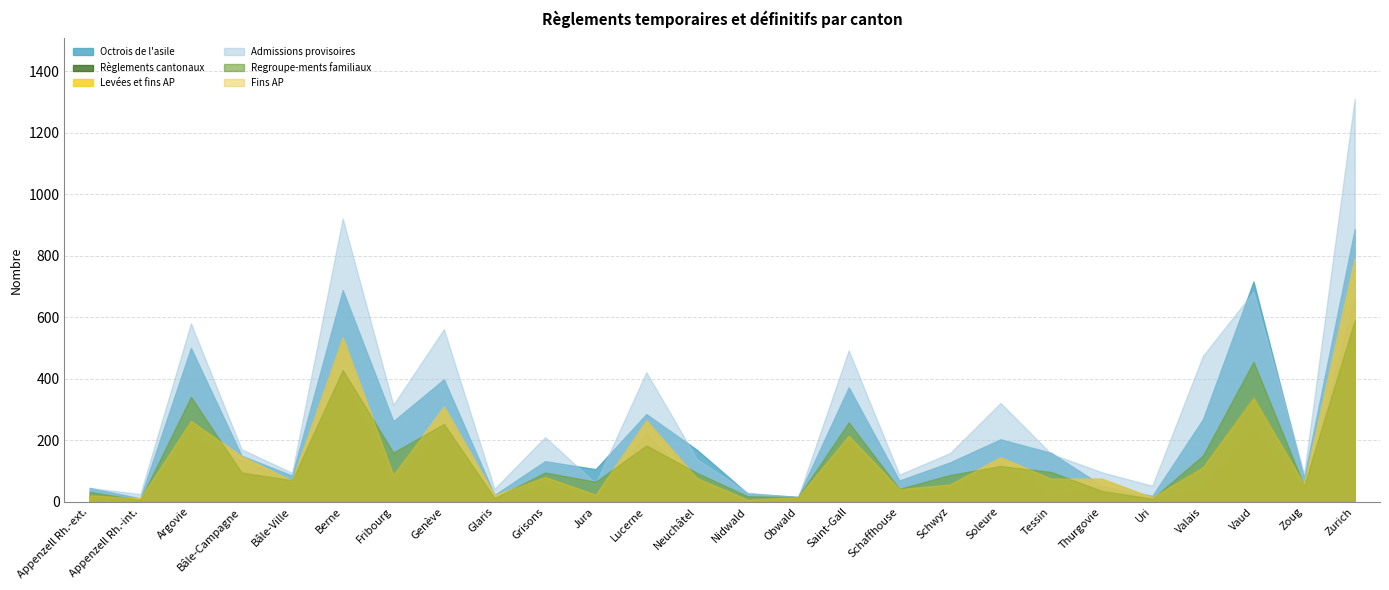

True or false: Levées et fins AP and Règlements cantonaux cross at least once.

False